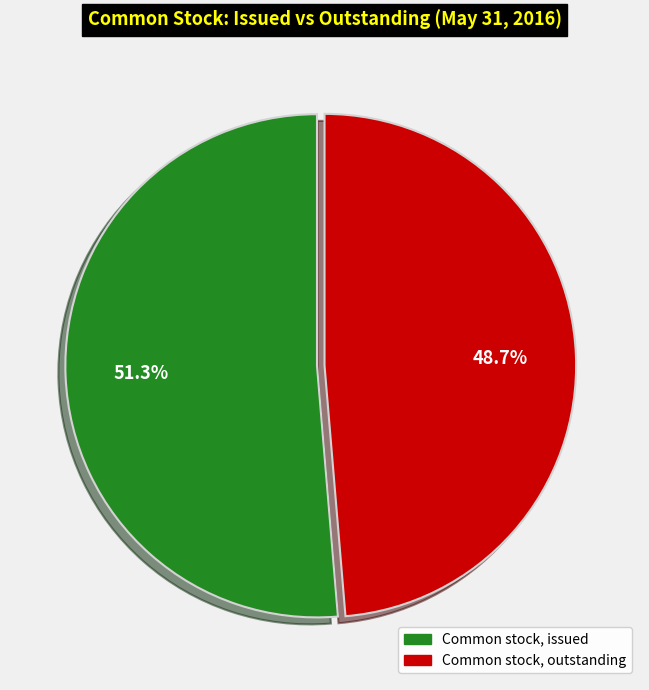

Is there a majority slice in this chart?

Yes